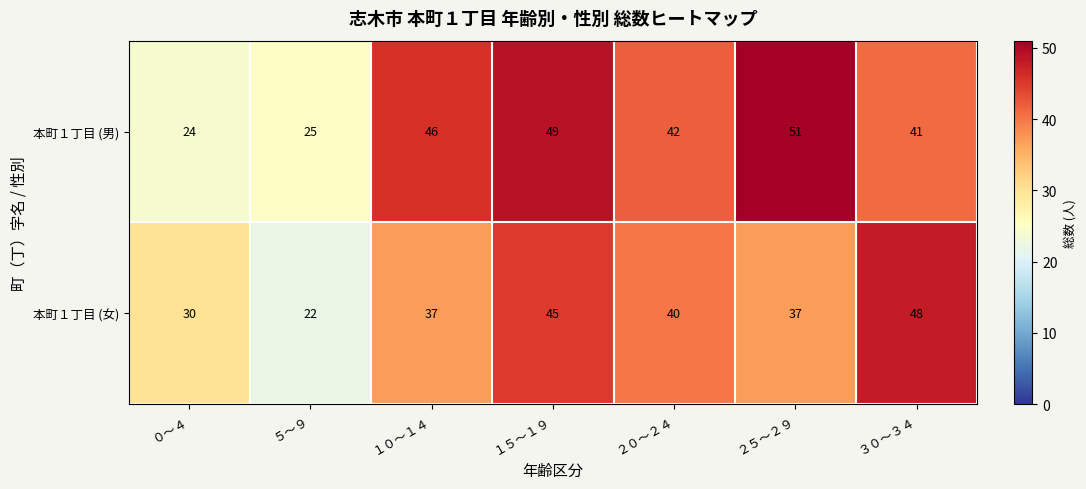

At which category is the sum across all series the highest?

１５～１９